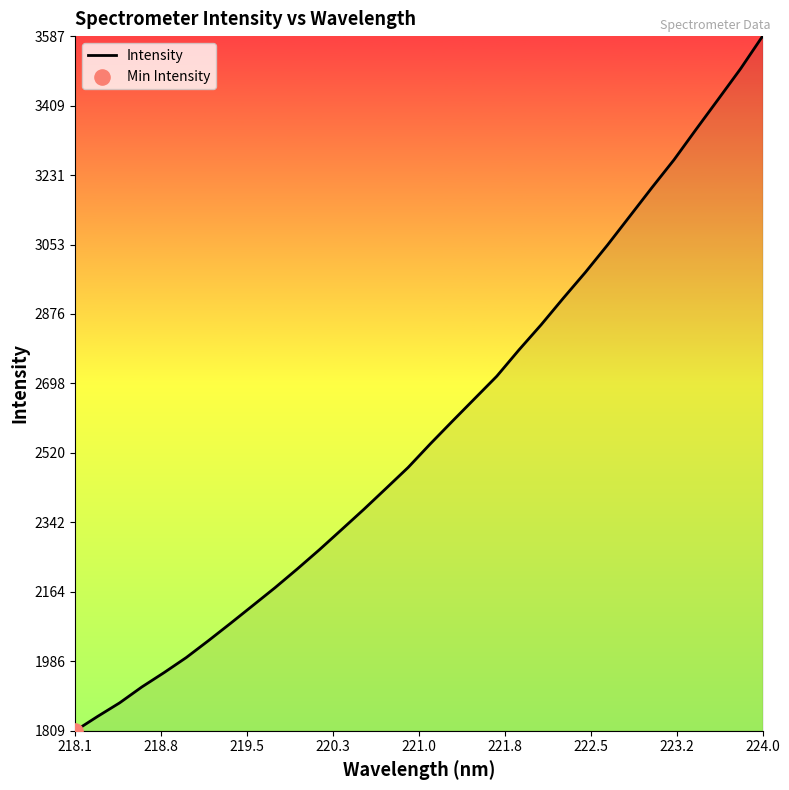

What is the smallest value displayed?

1808.7